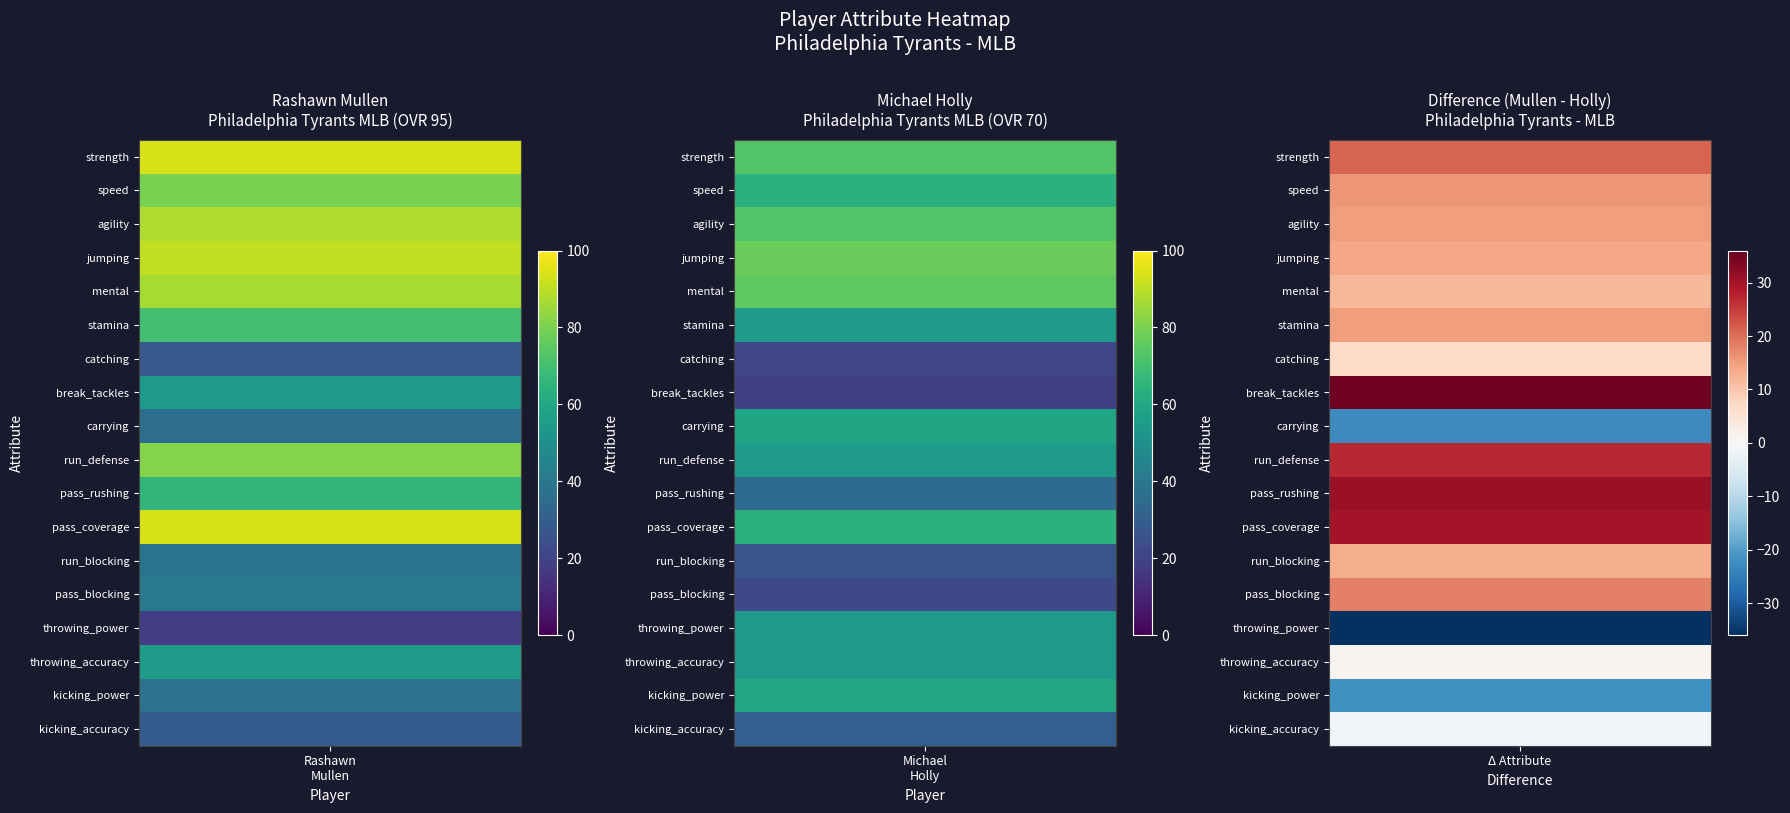

Reading left to right, transcribe all the data shown in this chart.

strength: Rashawn Mullen=94	Michael Holly=73
speed: Rashawn Mullen=80	Michael Holly=64
agility: Rashawn Mullen=88	Michael Holly=73
jumping: Rashawn Mullen=91	Michael Holly=77
mental: Rashawn Mullen=87	Michael Holly=75
stamina: Rashawn Mullen=70	Michael Holly=55
catching: Rashawn Mullen=28	Michael Holly=21
break_tackles: Rashawn Mullen=54	Michael Holly=19
carrying: Rashawn Mullen=36	Michael Holly=59
run_defense: Rashawn Mullen=82	Michael Holly=55
pass_rushing: Rashawn Mullen=66	Michael Holly=35
pass_coverage: Rashawn Mullen=94	Michael Holly=64
run_blocking: Rashawn Mullen=39	Michael Holly=26
pass_blocking: Rashawn Mullen=40	Michael Holly=22
throwing_power: Rashawn Mullen=18	Michael Holly=54
throwing_accuracy: Rashawn Mullen=55	Michael Holly=54
kicking_power: Rashawn Mullen=38	Michael Holly=60
kicking_accuracy: Rashawn Mullen=29	Michael Holly=30